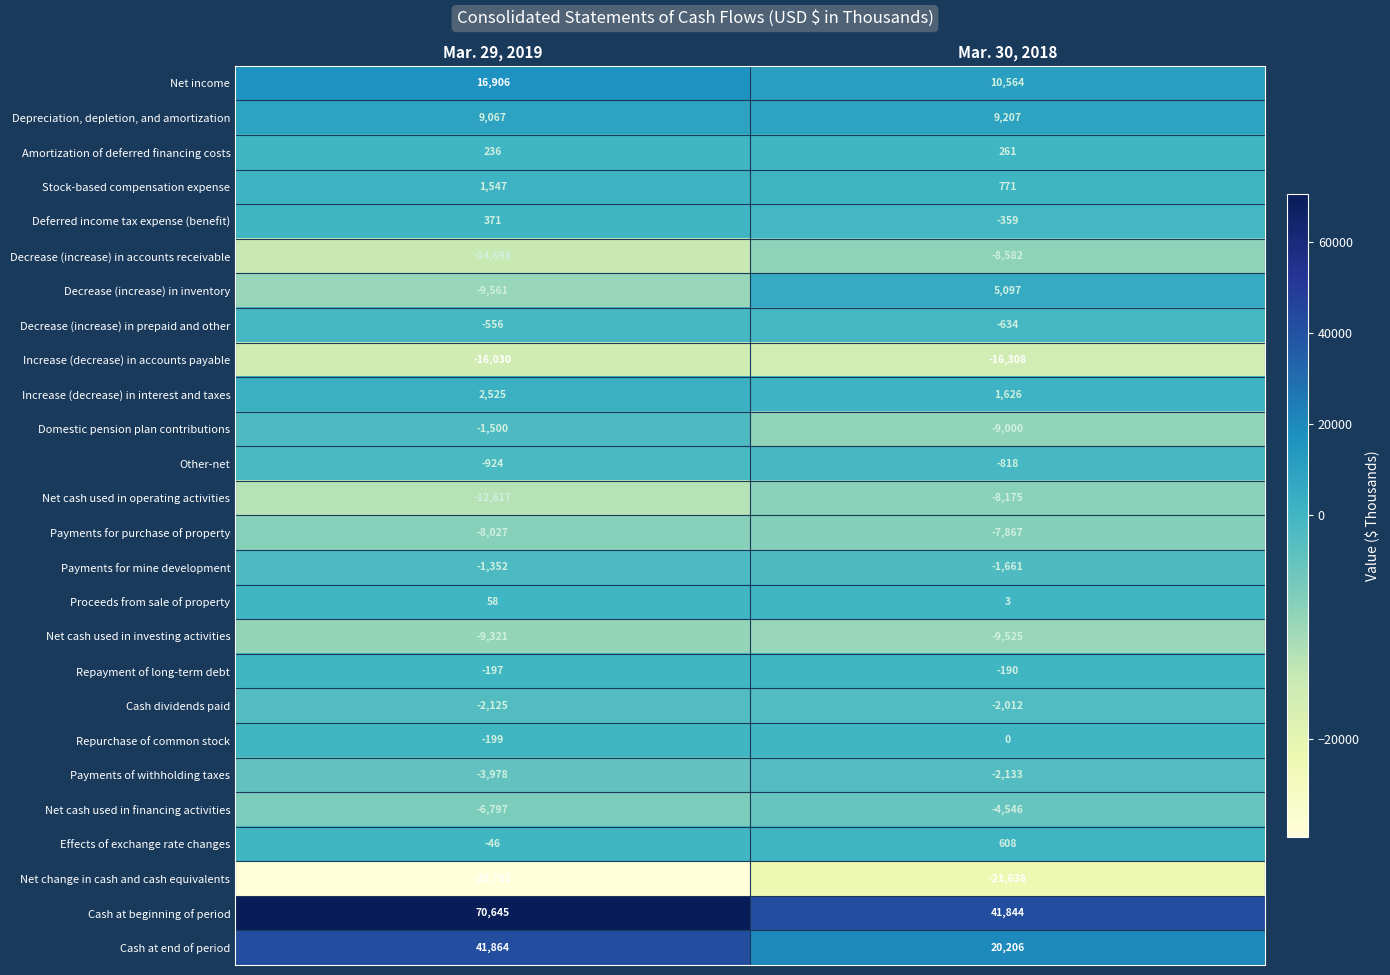

Which series has the largest total across all categories?

Cash at beginning of period